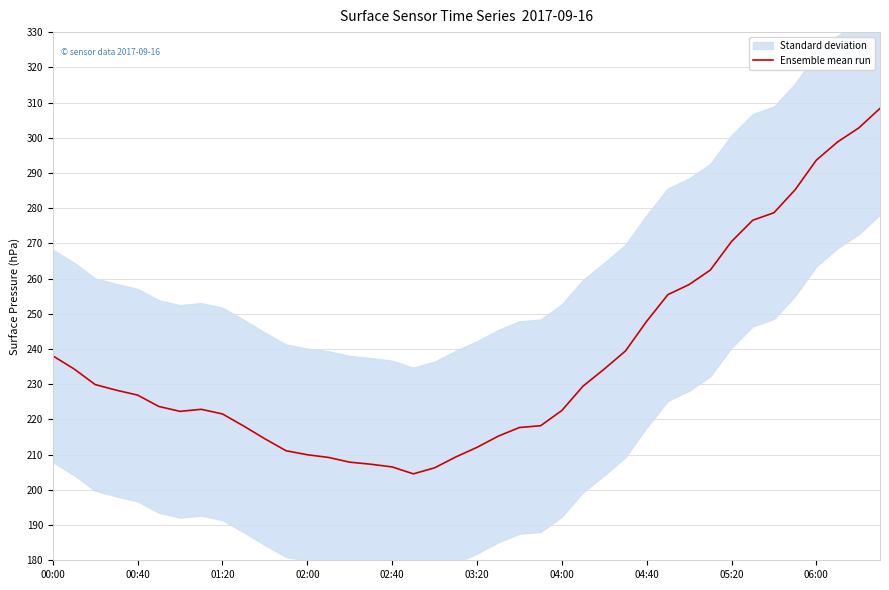

The chart shows a value of 125.3 at 00:00. True or false?

False